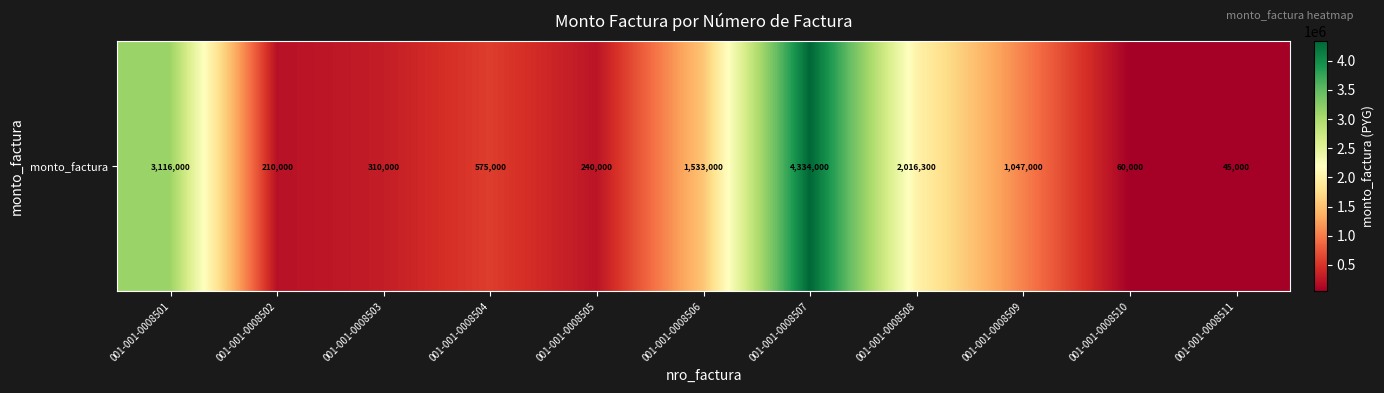

Reading right to left, what are all the values shown in this chart?

45000	60000	1047000	2016300	4334000	1533000	240000	575000	310000	210000	3116000